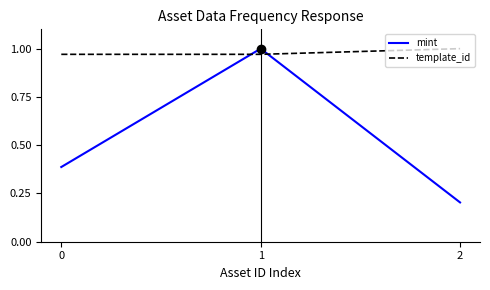

Count the number of categories in the chart.

3